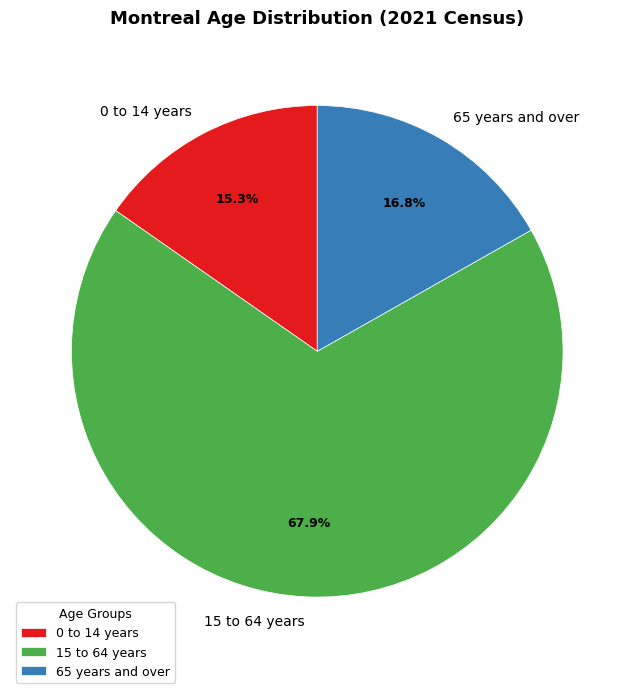

To the nearest percent, what is the difference between the largest and smallest slice percentages?

53%